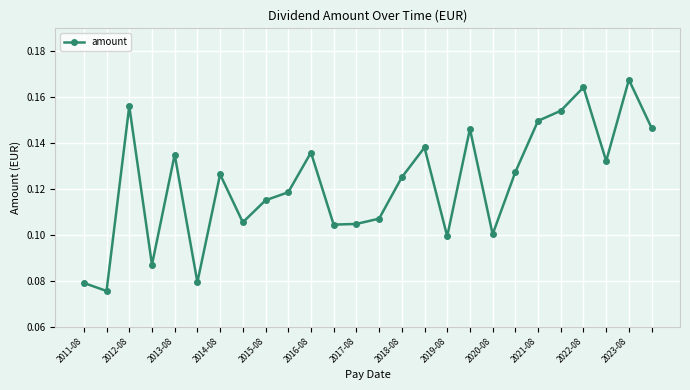

True or false: there are more than 0 points higher than both neighbors.

True